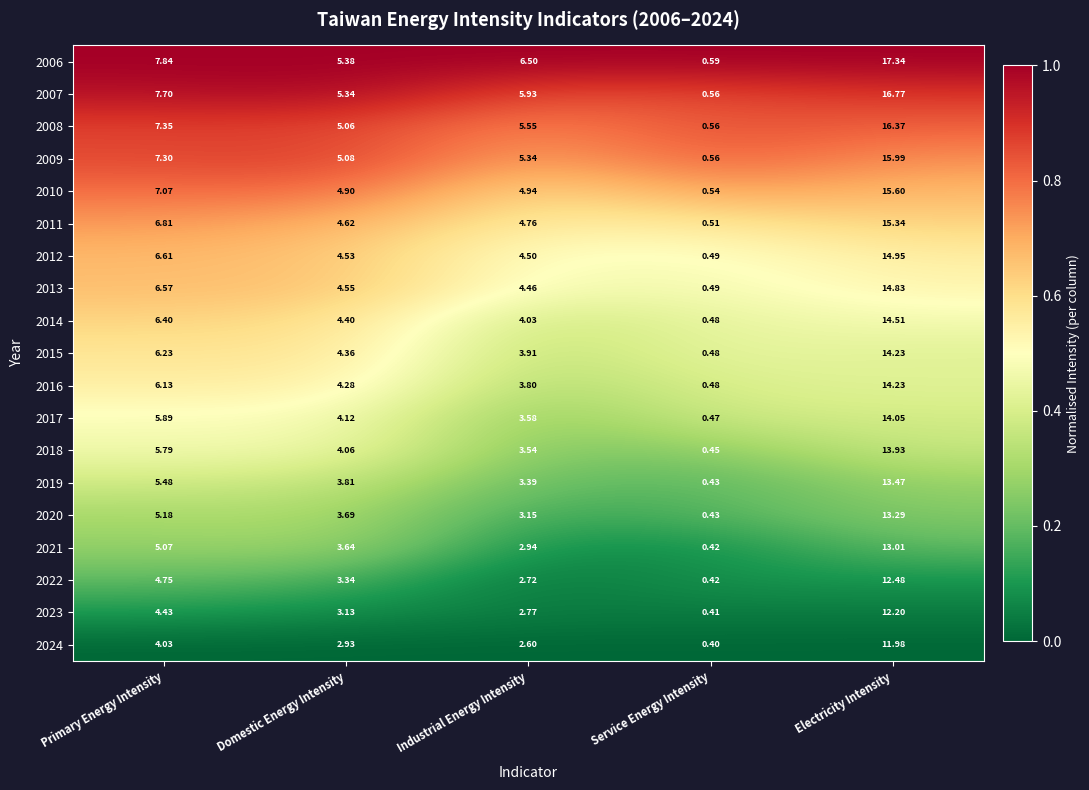

What is the total value across all series at Domestic Energy Intensity?

81.2